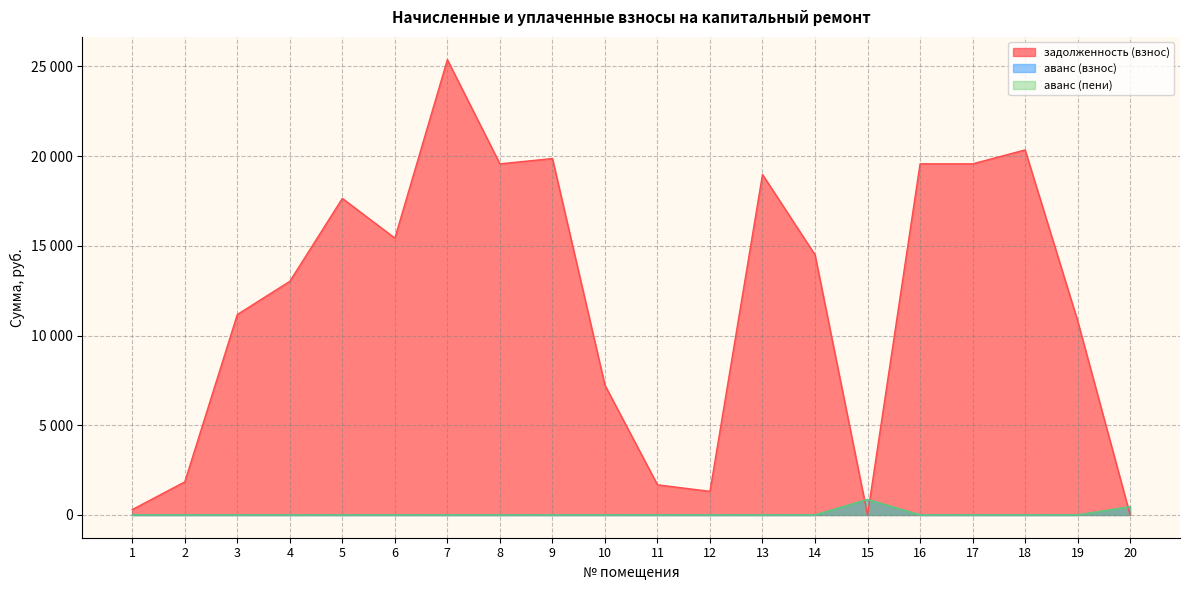

List the series in order of their peak value, lowest first.

аванс (взнос), аванс (пени), задолженность (взнос)